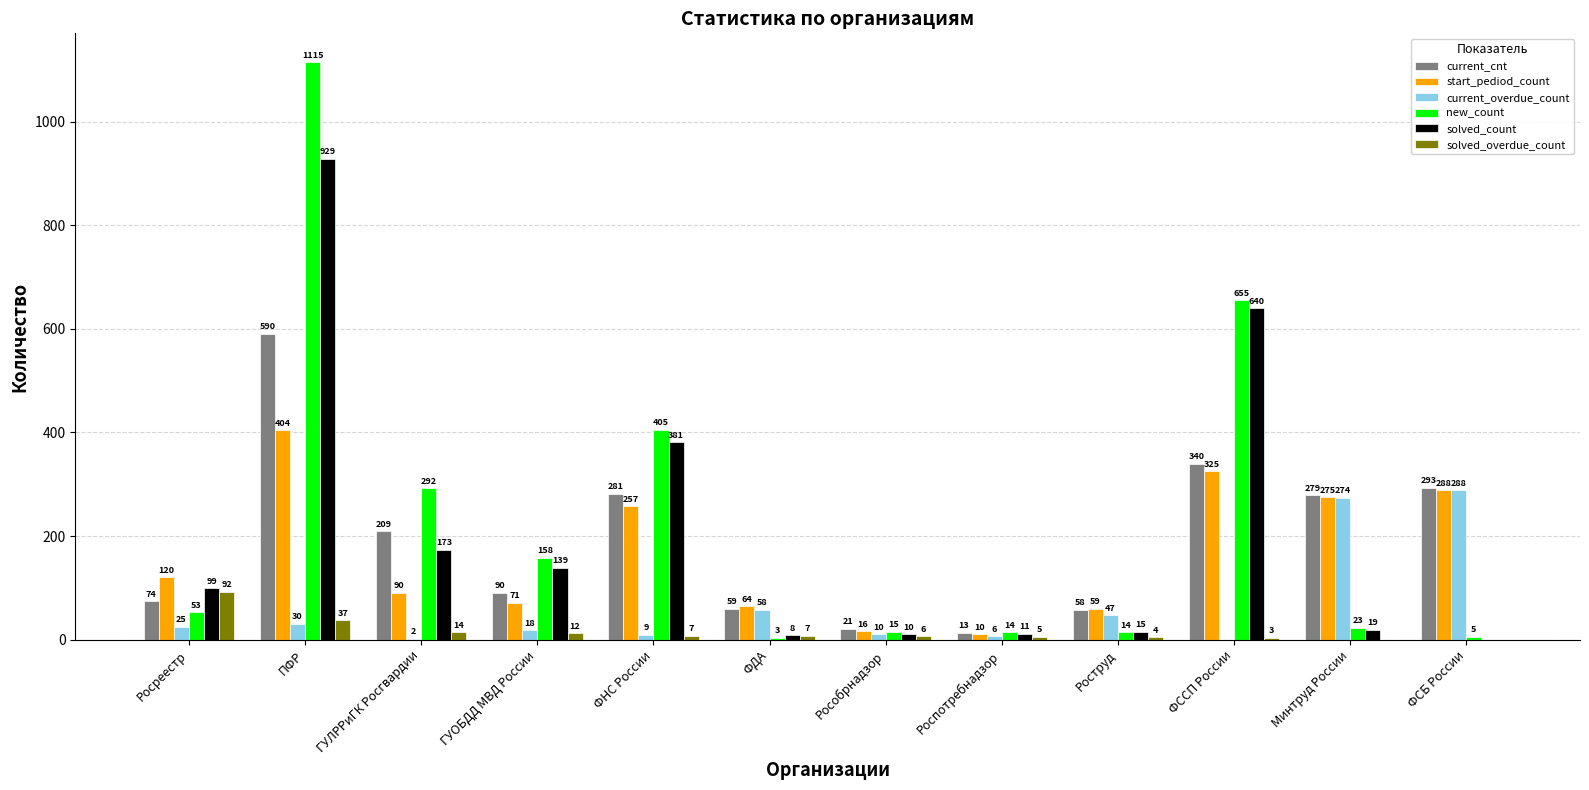

The value of current_overdue_count at ФНС России is 9. True or false?

True